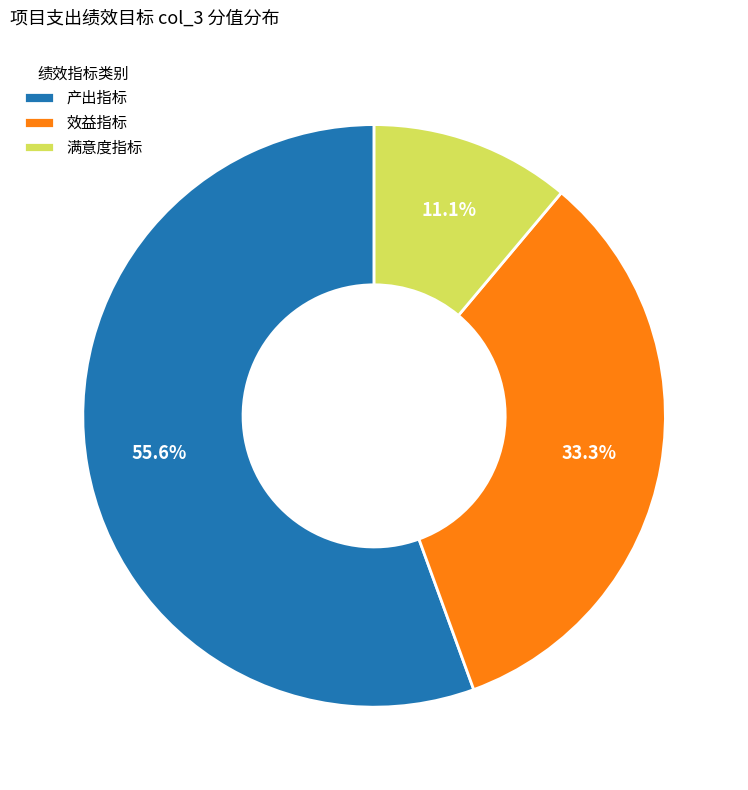

What percentage is the 产出指标 slice, to the nearest percent?

56%